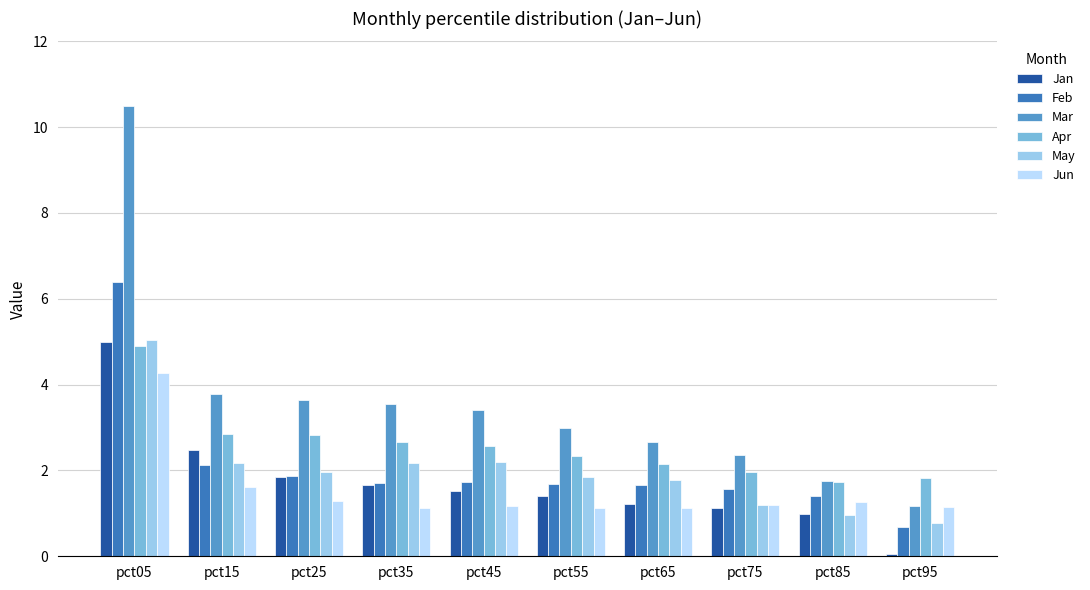

Read the Feb value at pct65.

1.7